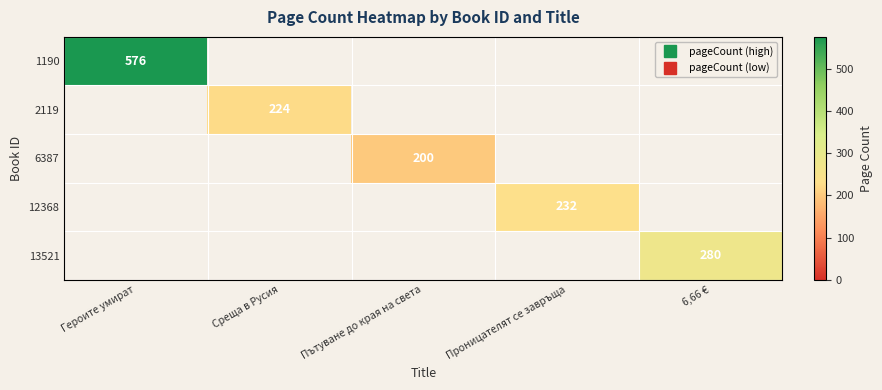

What is the minimum value shown in the chart?

200.0